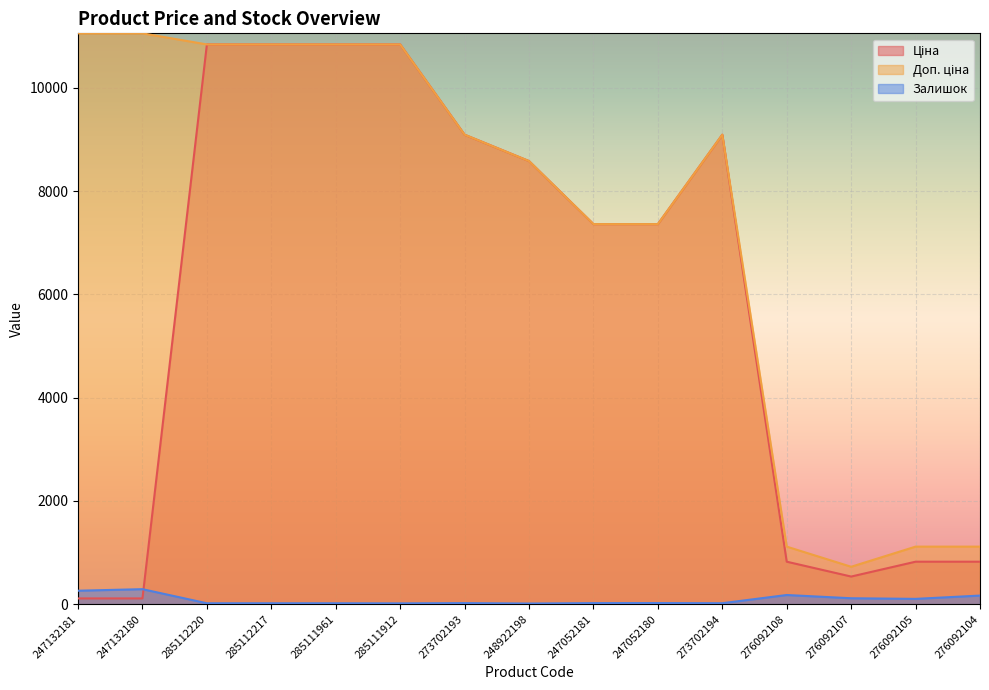

Which series changed the most between 285112217 and 285111961?

Ціна